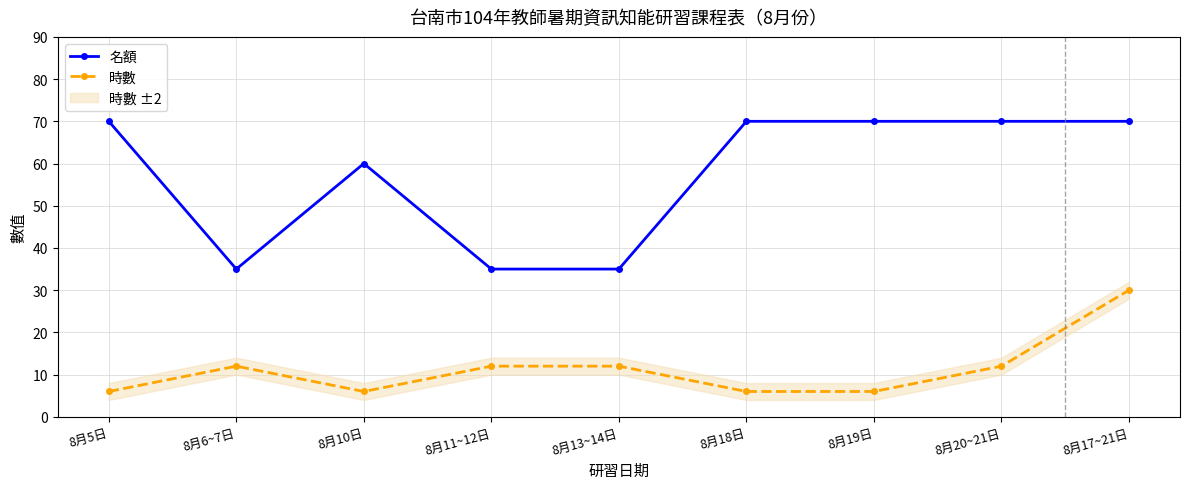

What is the sum of the 時數 values at 8月13~14日 and 8月10日?

18